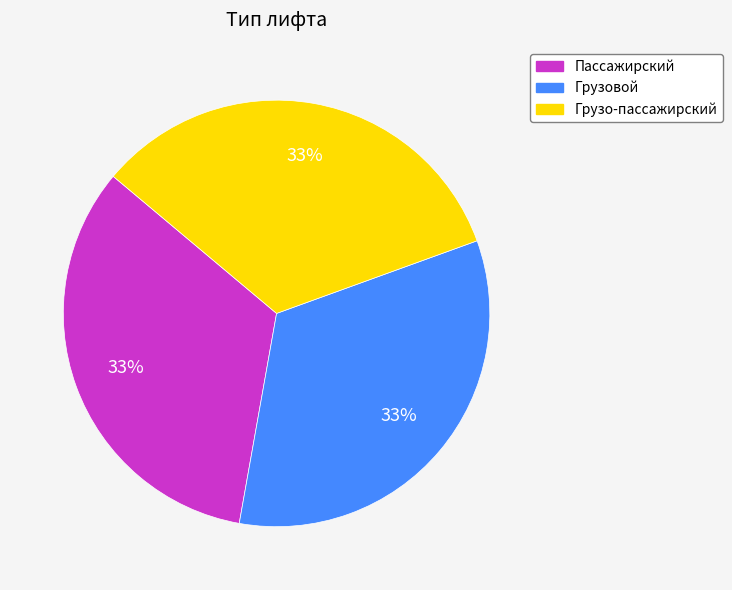

Do Пассажирский and Грузо-пассажирский together represent more than half of the pie?

Yes